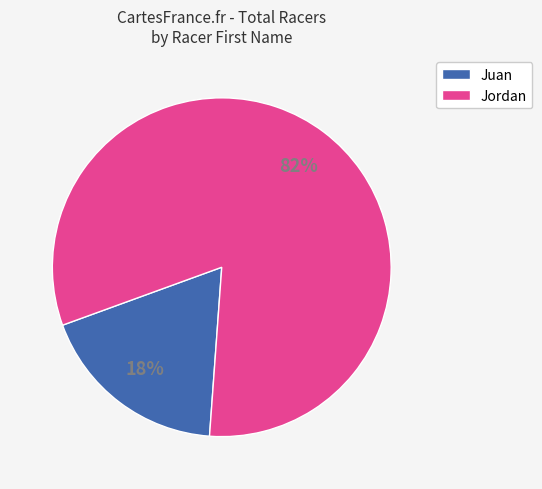

Which has a higher value, Jordan or Juan?

Jordan